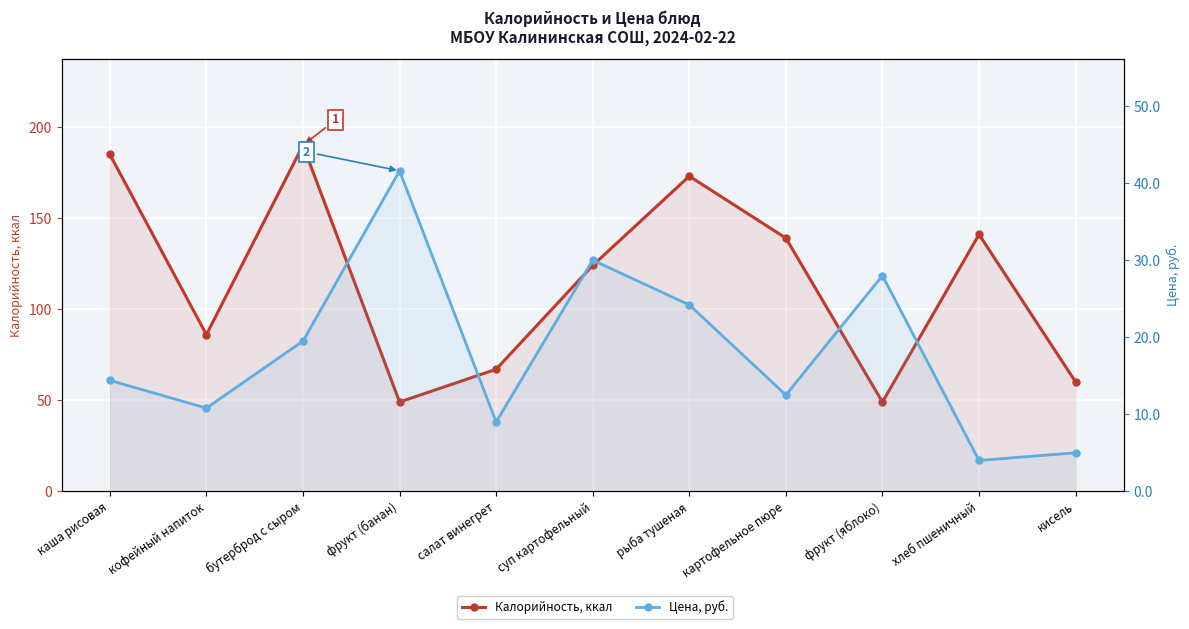

At which label does Калорийность, ккал first exceed 124?

каша рисовая